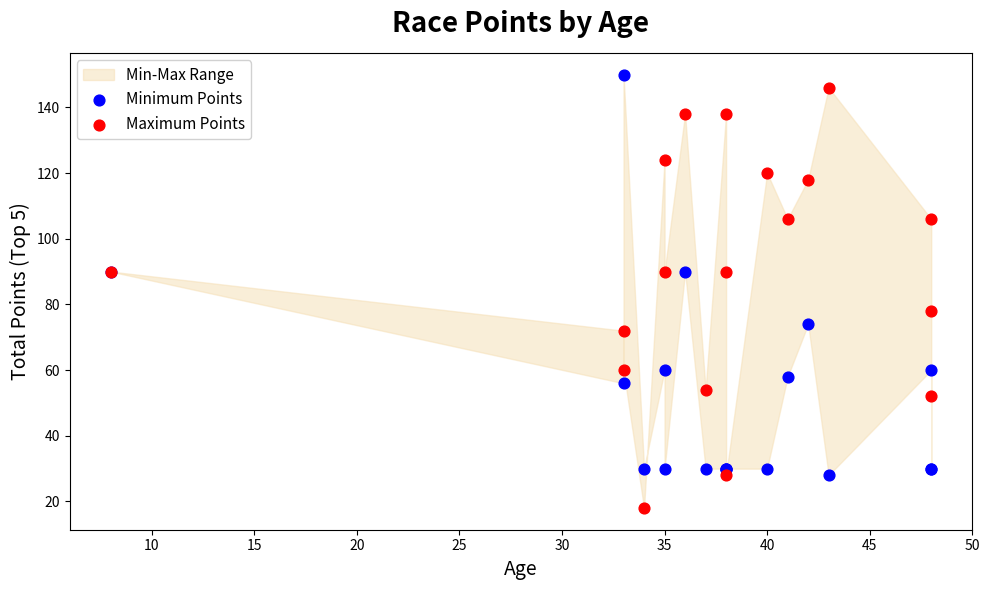

Which series contains the lowest Y value?

Maximum Points